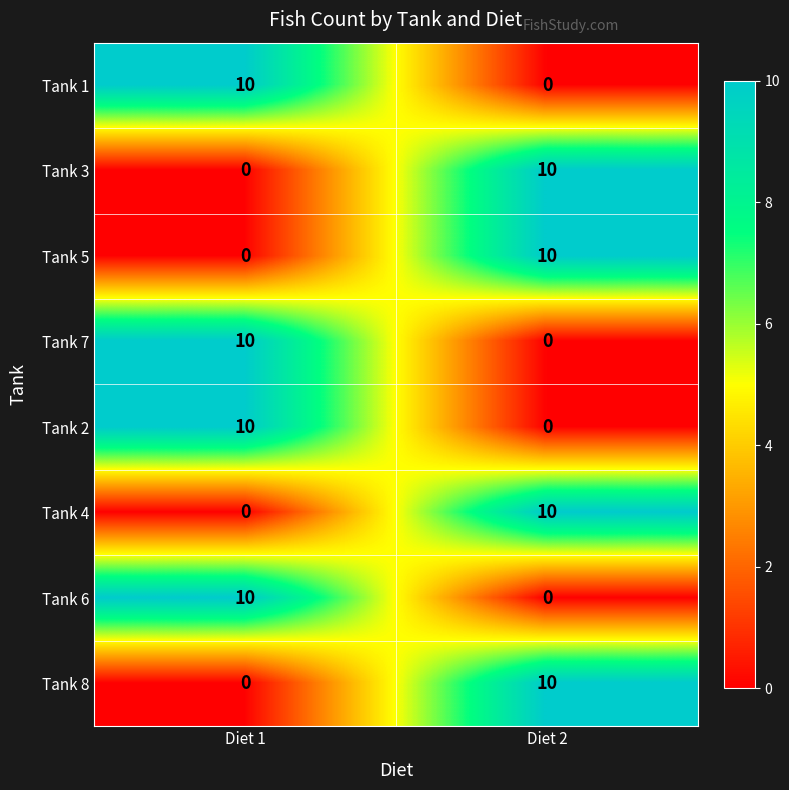

Which category has the highest value in the Tank 1 series?

Diet 1